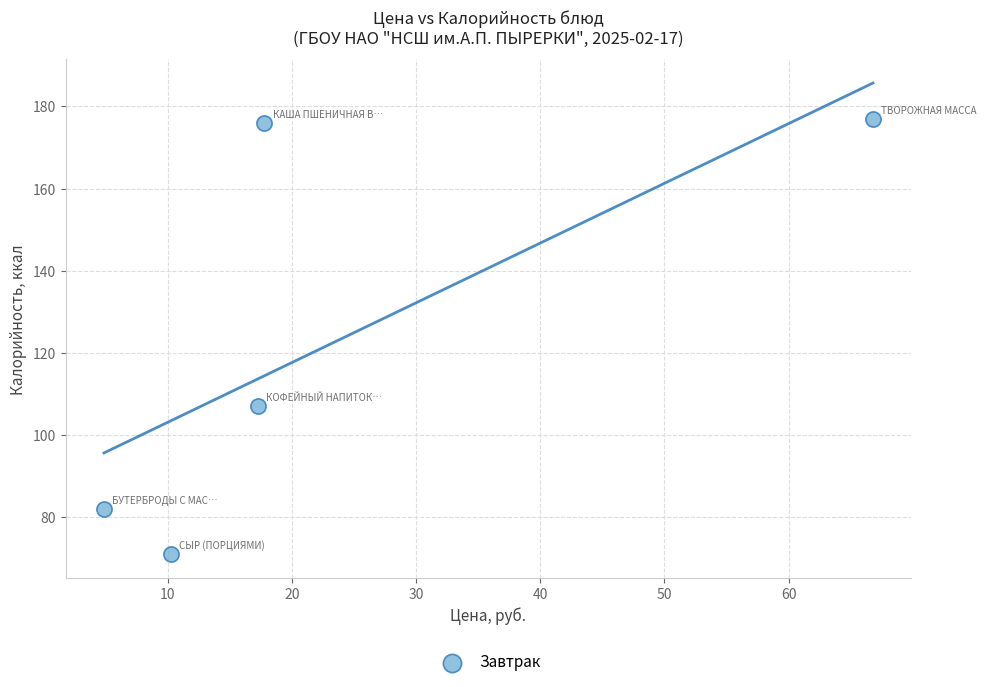

What is the range of Y values (max minus min)?

106